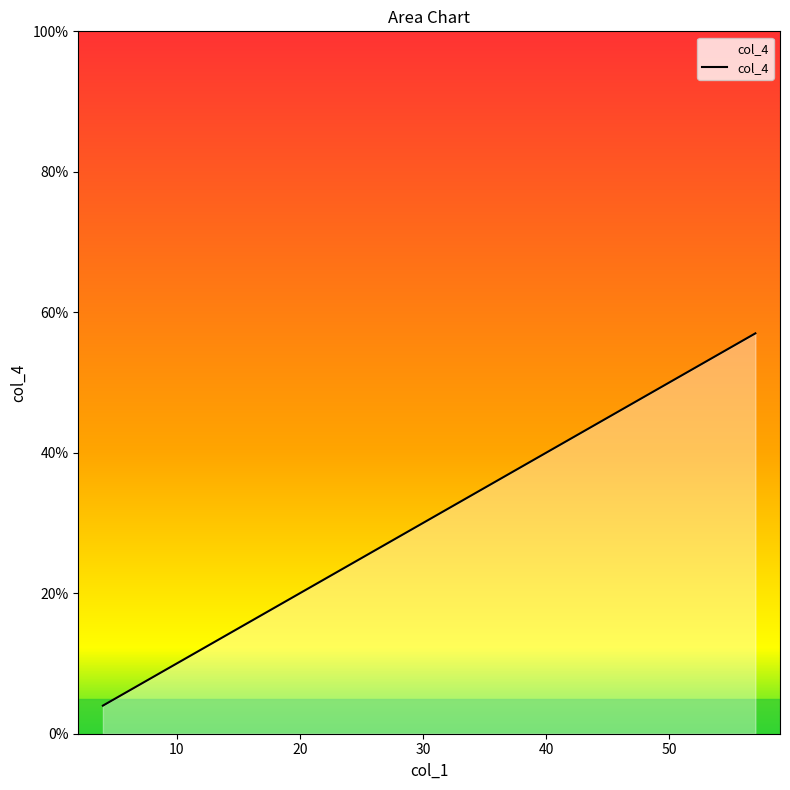

What is the sum of all values?

579